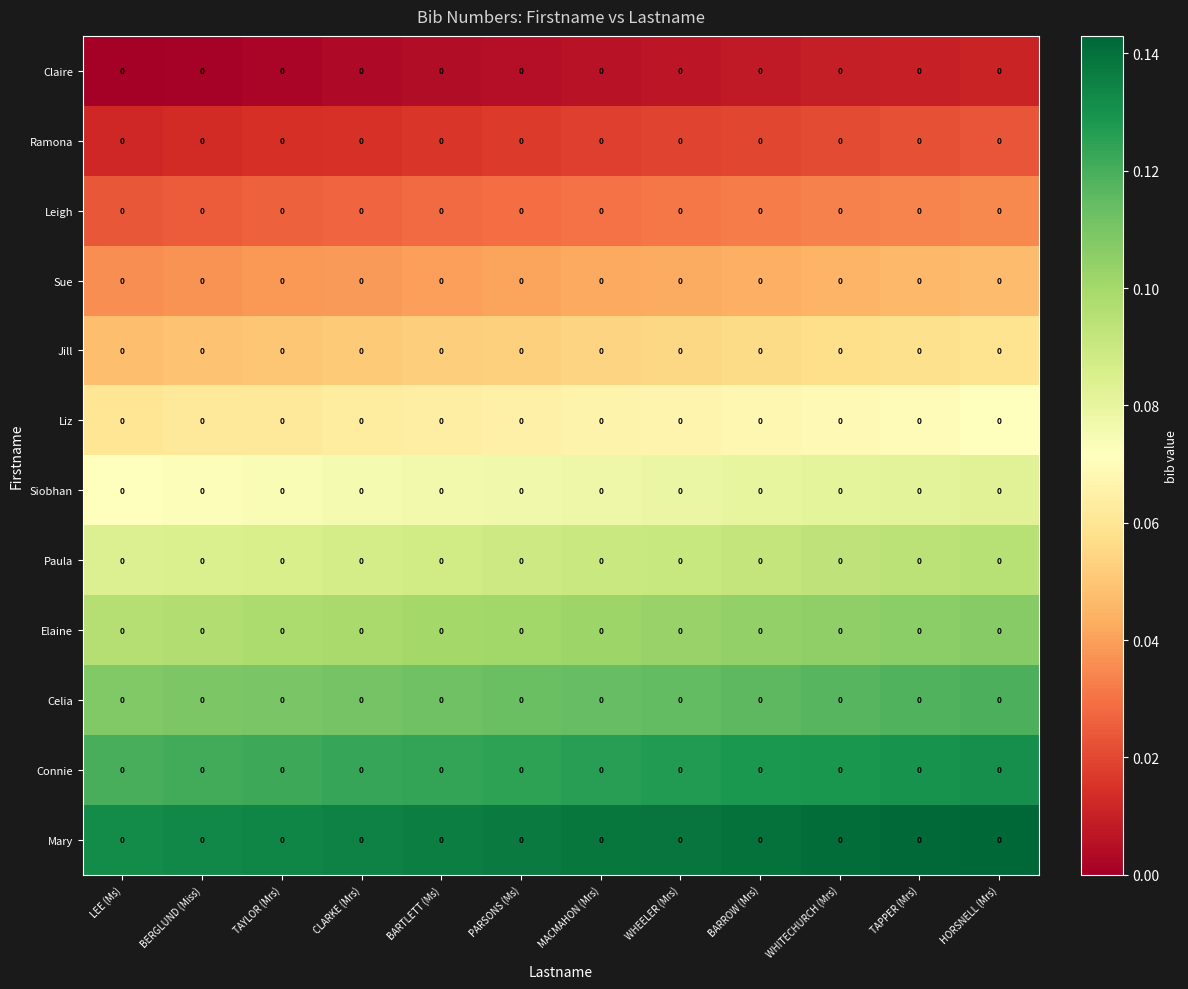

Is the value of Celia at LEE (Ms) greater than the value of Claire at PARSONS (Ms)?

Yes